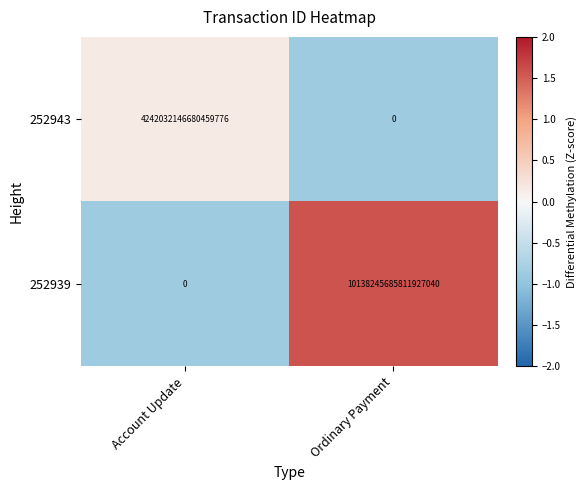

Which series has the widest spread of values?

252939